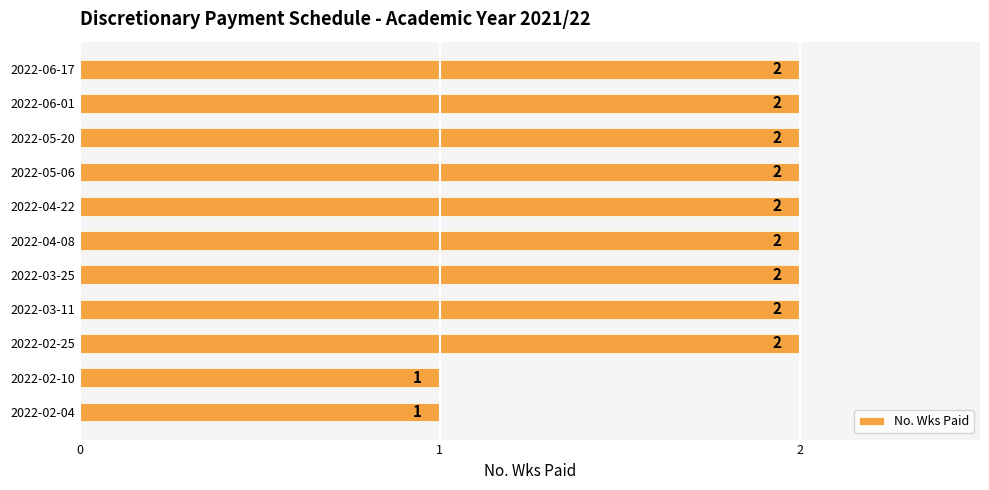

How many series are shown in this chart?

1